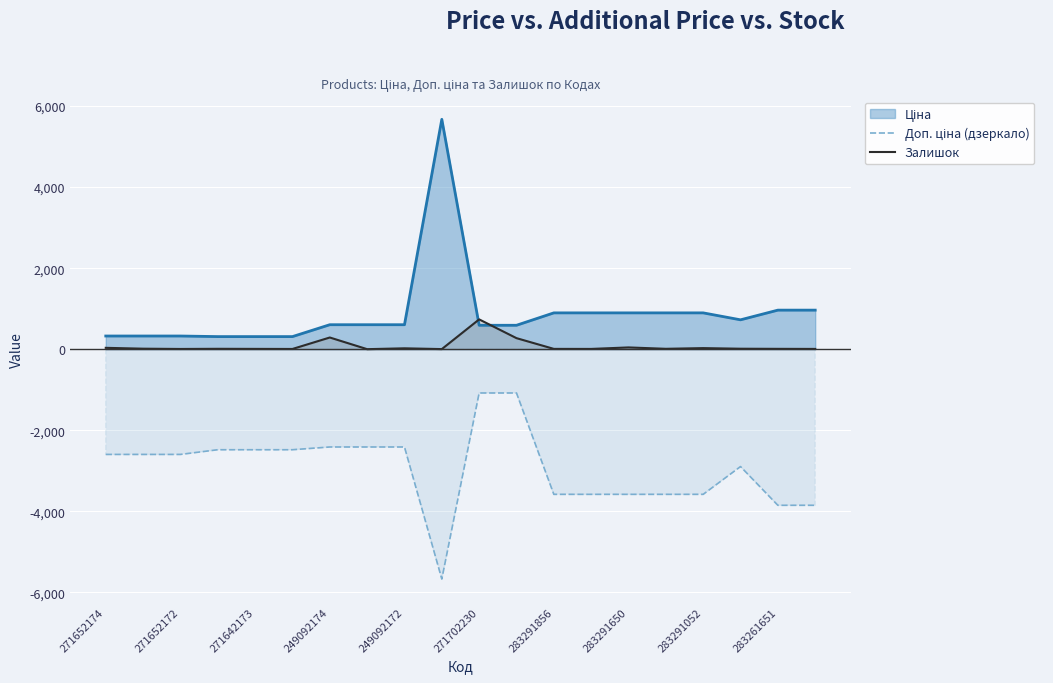

Count the number of data series in this chart.

3